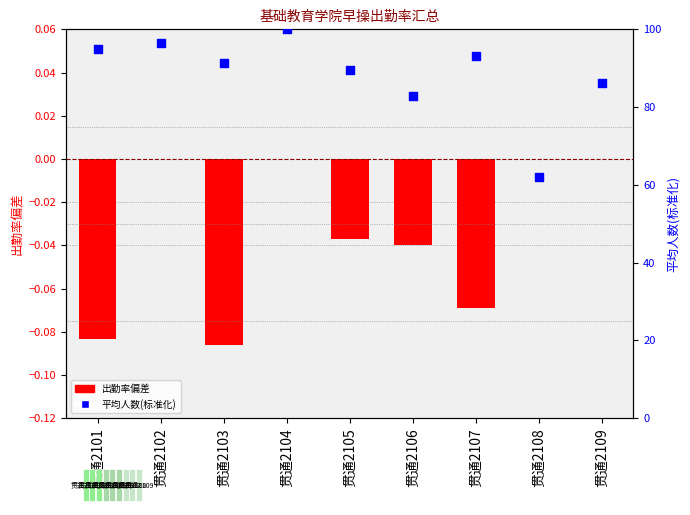

Which series contains the lowest Y value?

出勤率偏差